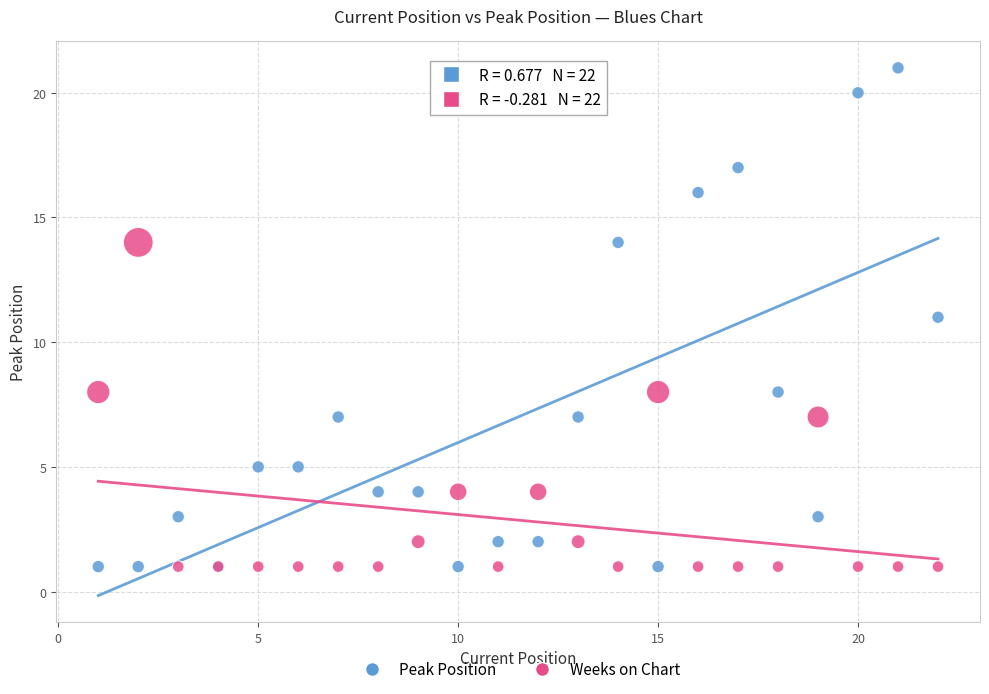

What is the X range (max minus min) for the scatter plot?

21